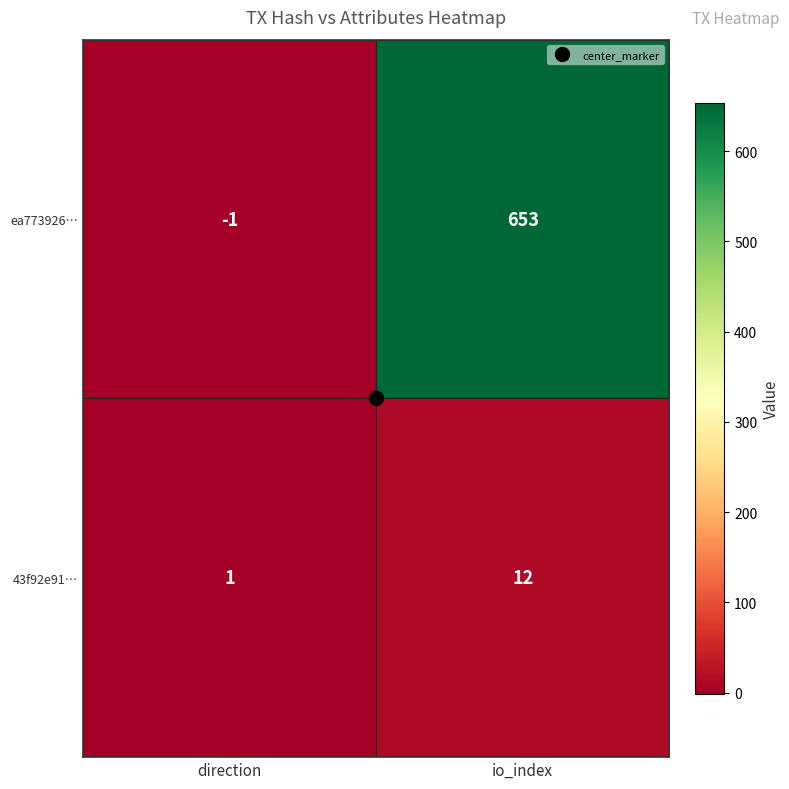

Which series has the widest spread of values?

ea773926…